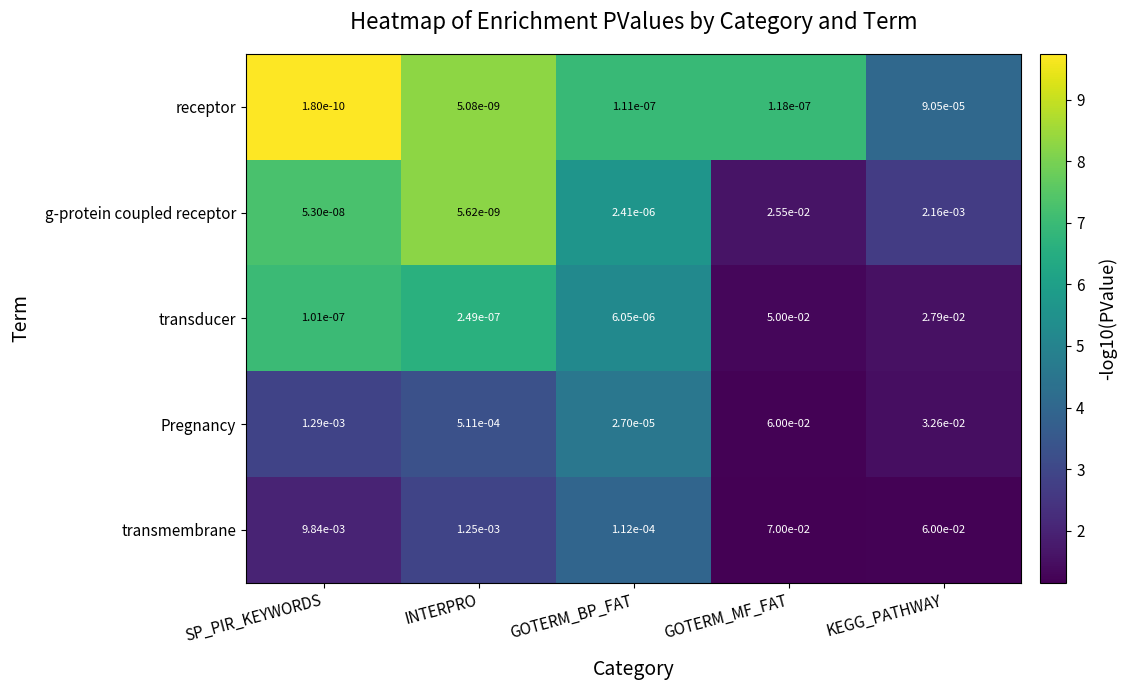

Which series has the largest range (max minus min)?

transmembrane